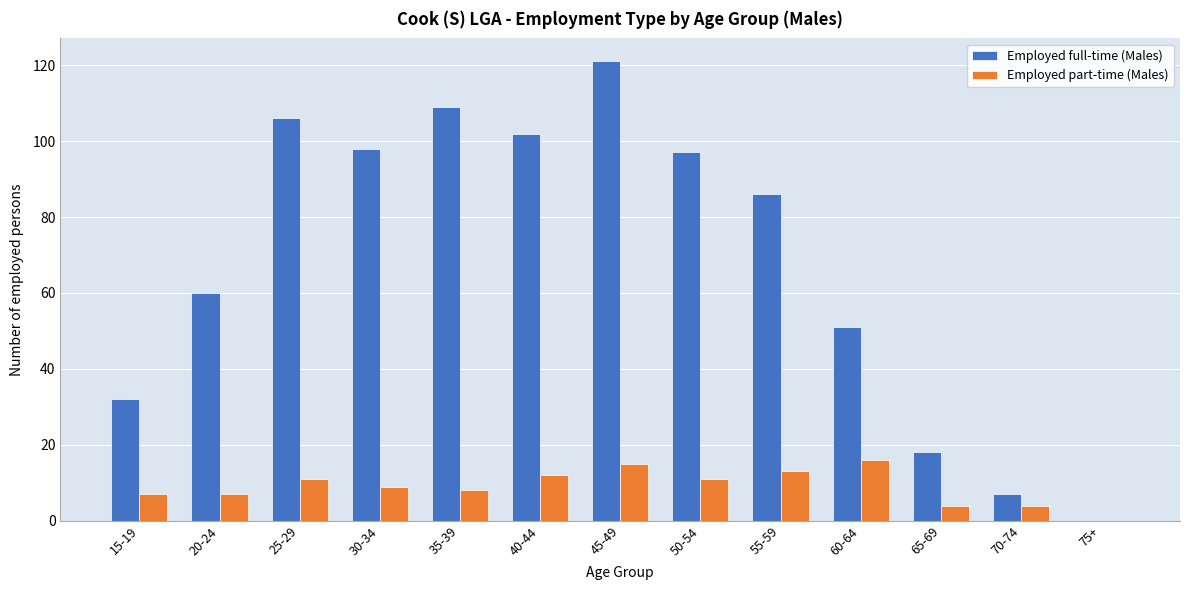

Reading left to right, extract all data points from this chart.

Employed full-time (Males): 15-19=32	20-24=60	25-29=106	30-34=98	35-39=109	40-44=102	45-49=121	50-54=97	55-59=86	60-64=51	65-69=18	70-74=7	75+=0
Employed part-time (Males): 15-19=7	20-24=7	25-29=11	30-34=9	35-39=8	40-44=12	45-49=15	50-54=11	55-59=13	60-64=16	65-69=4	70-74=4	75+=0